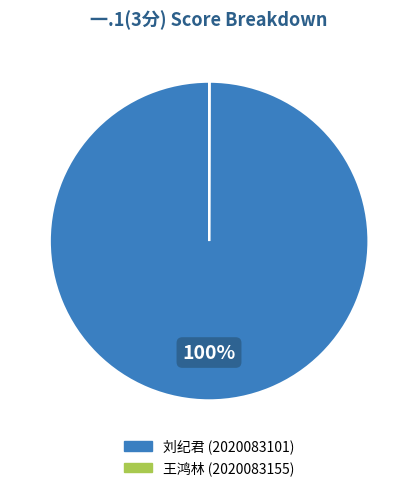

To the nearest percent, what is the average slice percentage?

50%